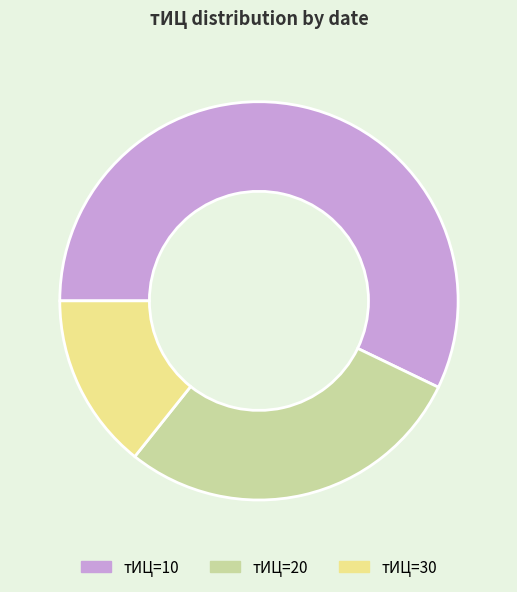

Is тИЦ=20 the majority of the pie?

No